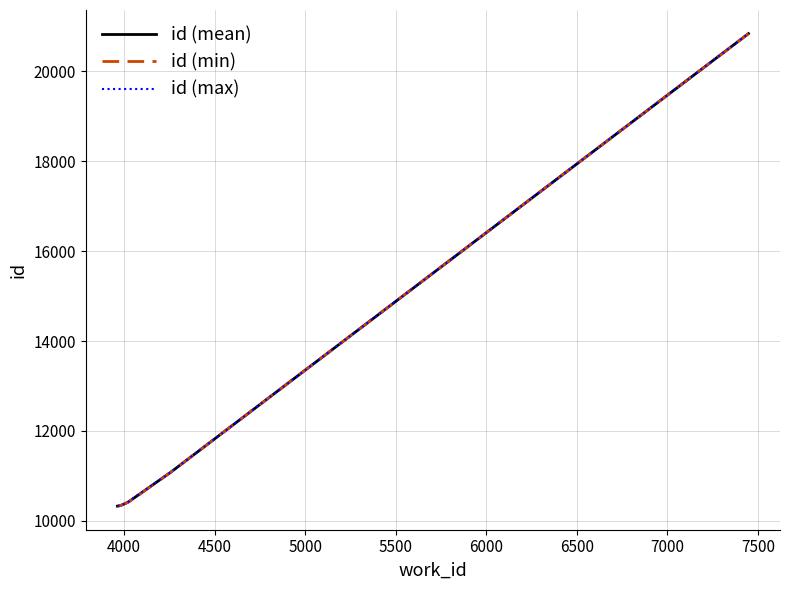

True or false: id (mean) has more than 1 points higher than both neighbors.

False